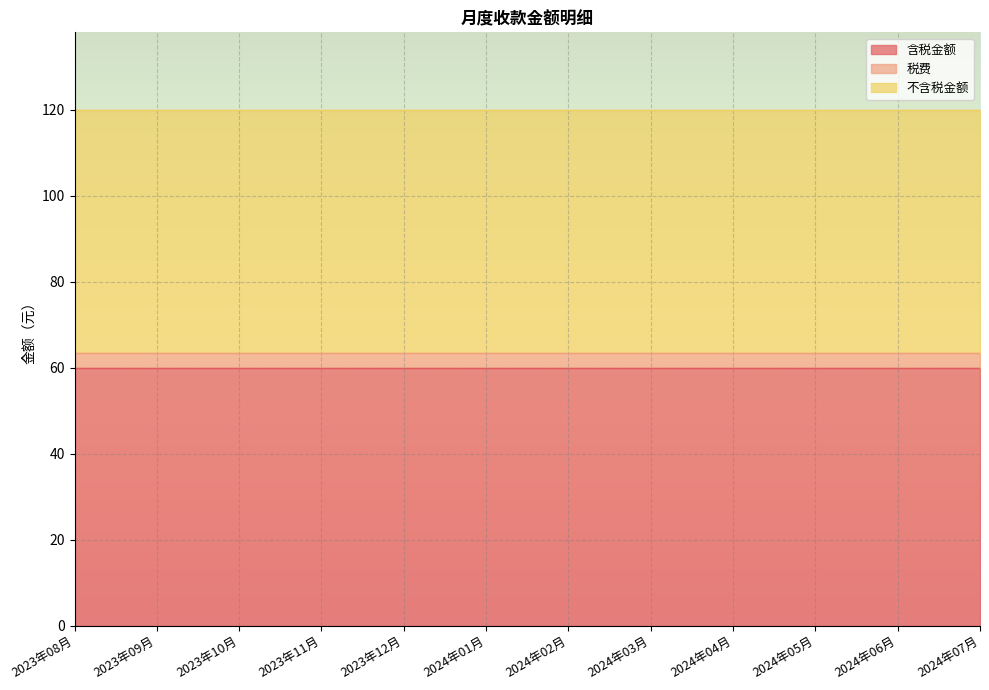

The 税费 series shows 6.0 at 2024年04月. True or false?

False